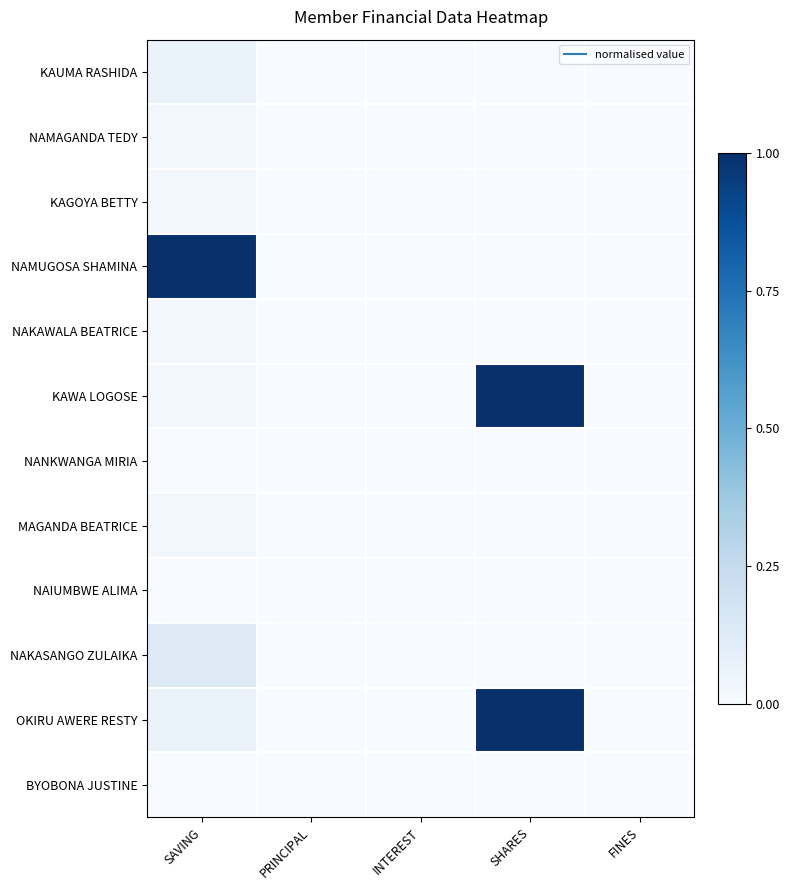

Between FINES and SAVING, which is larger?

SAVING